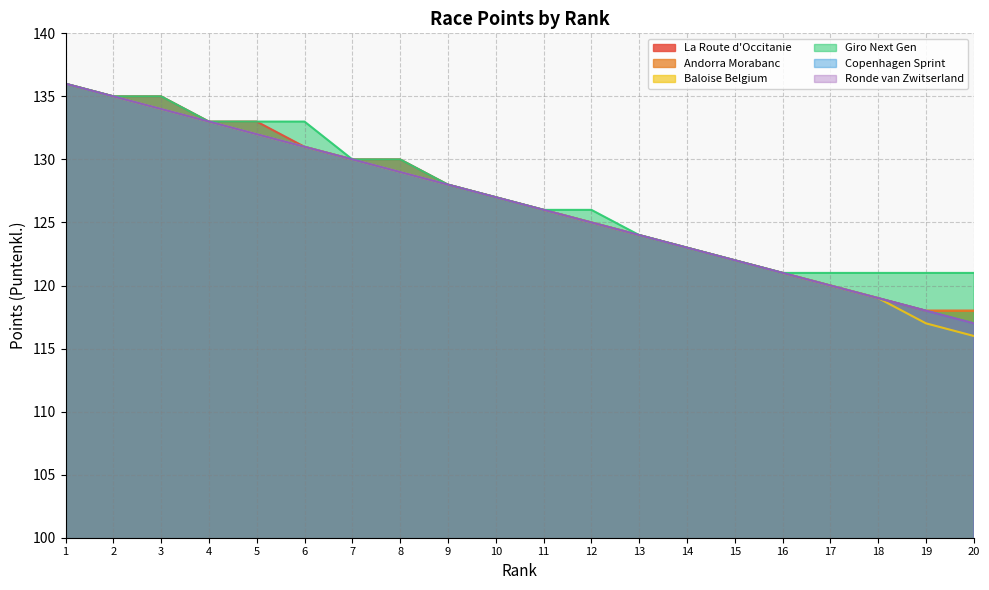

Reading right to left, list all the values displayed in this chart.

La Route d'Occitanie: 118	118	119	120	121	122	123	124	125	126	127	128	130	130	131	133	133	135	135	136
Andorra Morabanc: 118	118	119	120	121	122	123	124	125	126	127	128	129	130	131	132	133	134	135	136
Baloise Belgium: 116	117	119	120	121	122	123	124	125	126	127	128	129	130	131	132	133	134	135	136
Giro Next Gen: 121	121	121	121	121	122	123	124	126	126	127	128	130	130	133	133	133	135	135	136
Copenhagen Sprint: 117	118	119	120	121	122	123	124	125	126	127	128	129	130	131	132	133	134	135	136
Ronde van Zwitserland: 117	118	119	120	121	122	123	124	125	126	127	128	129	130	131	132	133	134	135	136